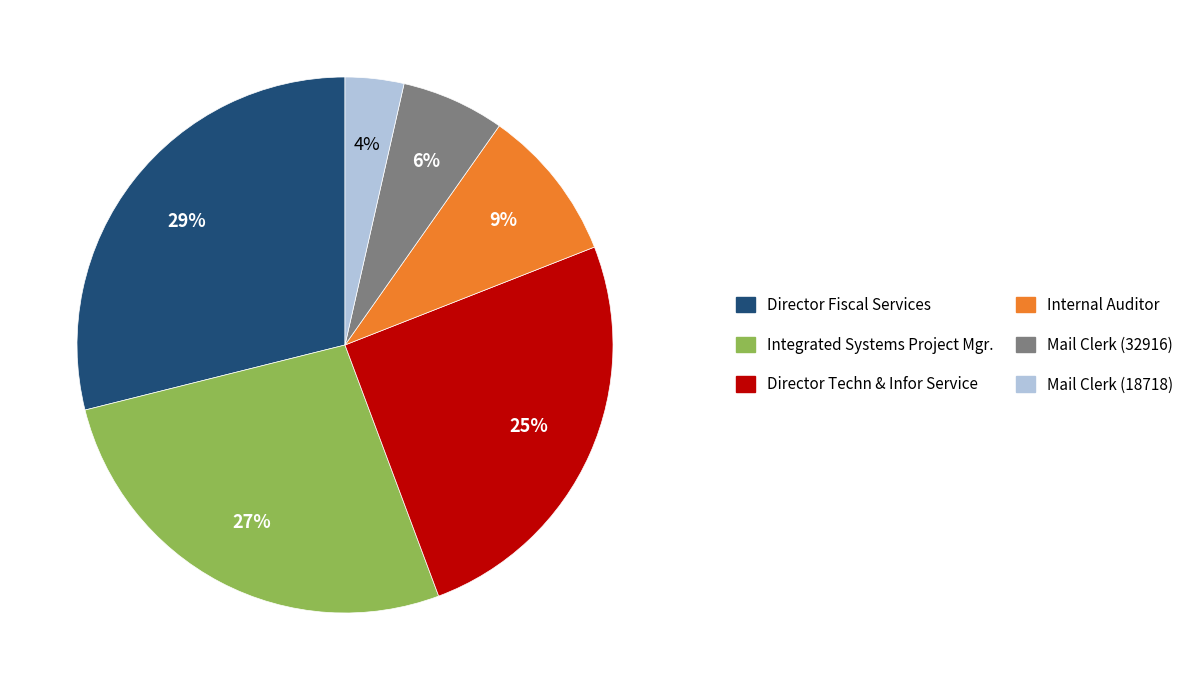

Is it true that Integrated Systems Project Mgr. is 37% of the pie?

False